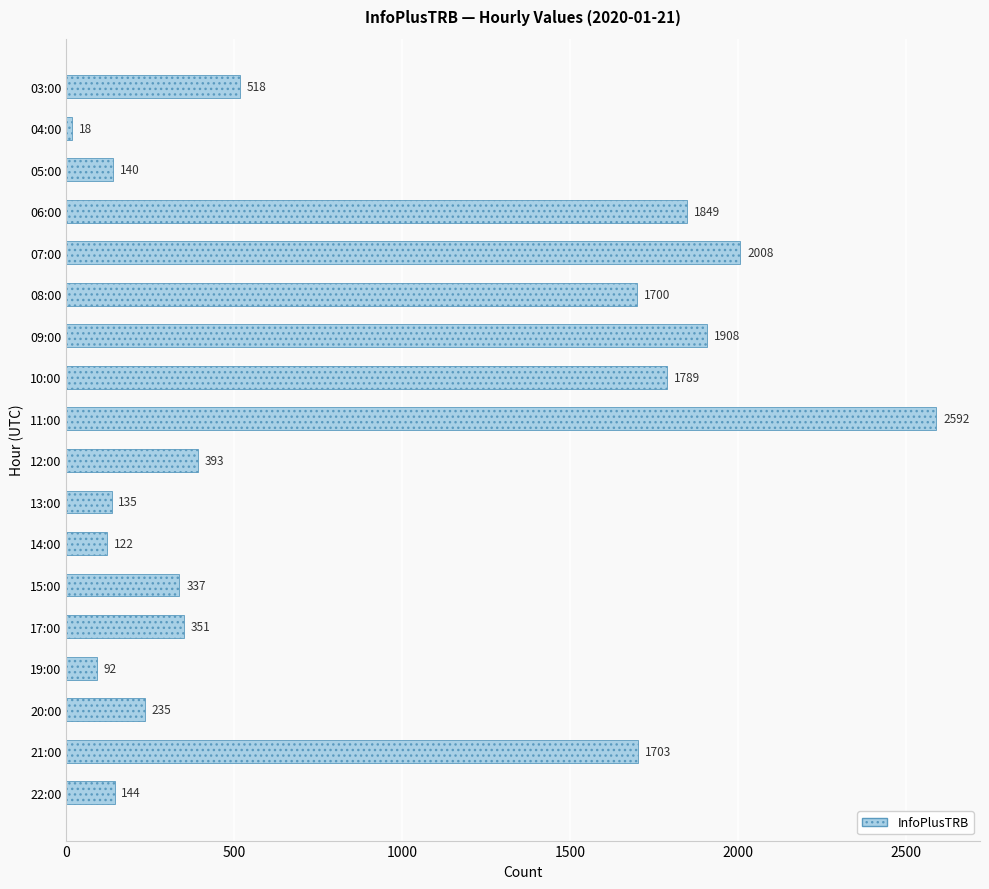

What position from the top is 12:00?

10